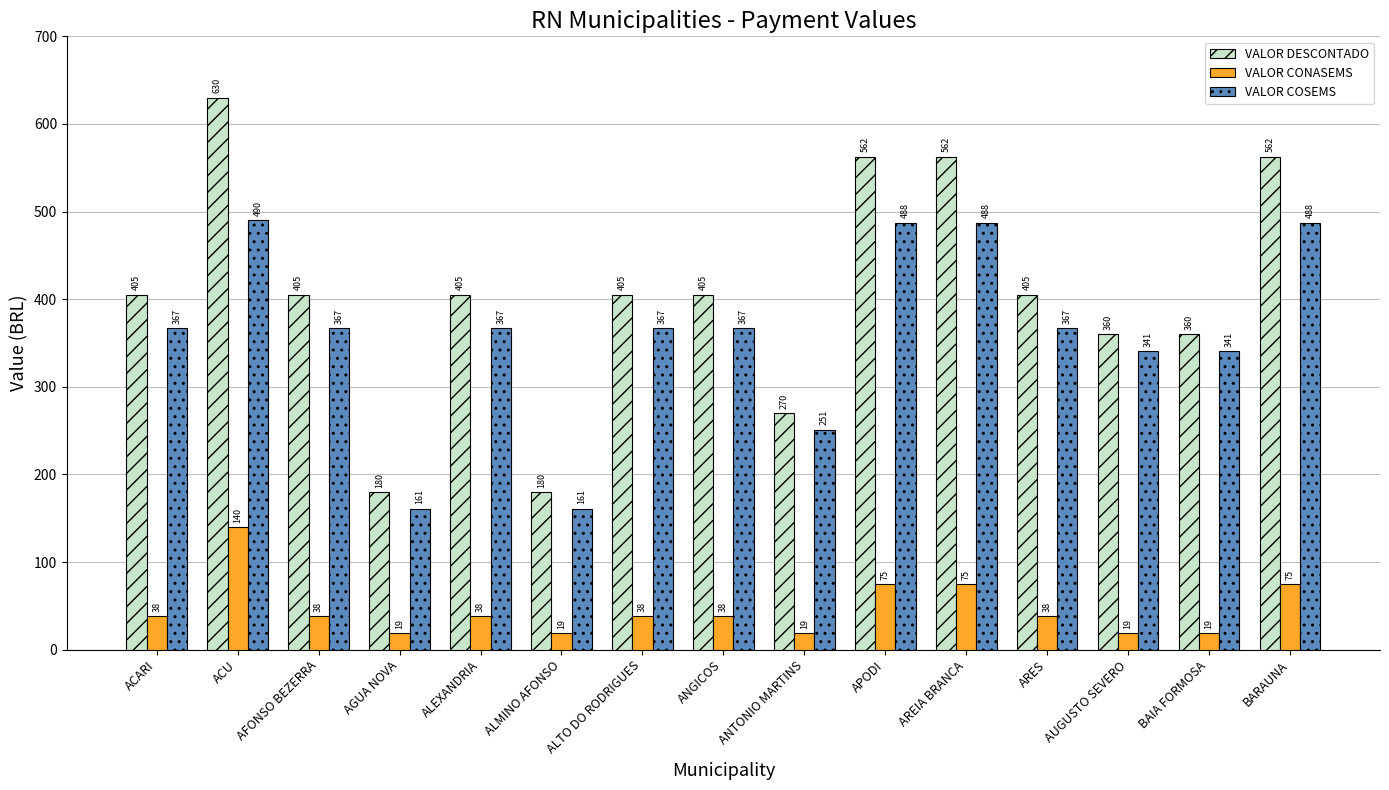

True or false: VALOR DESCONTADO has a value of 405.0 at AFONSO BEZERRA.

True